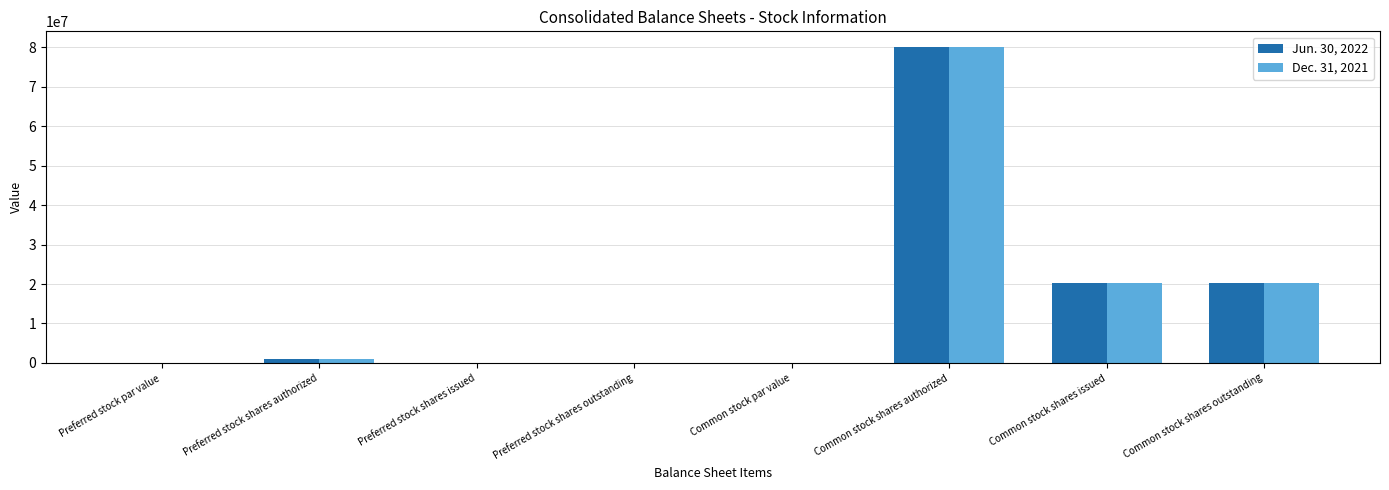

At which category is the sum across all series the highest?

Common stock shares authorized